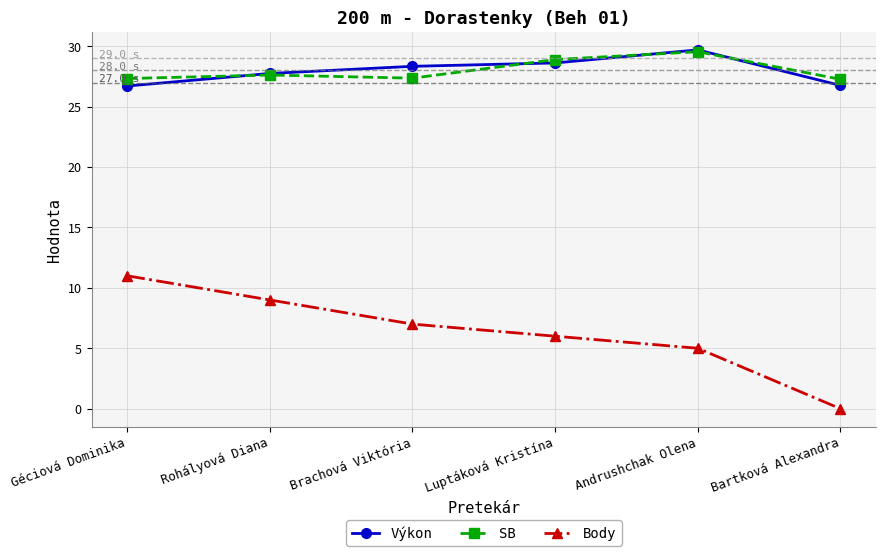

True or false: Body has more than 2 points higher than both neighbors.

False